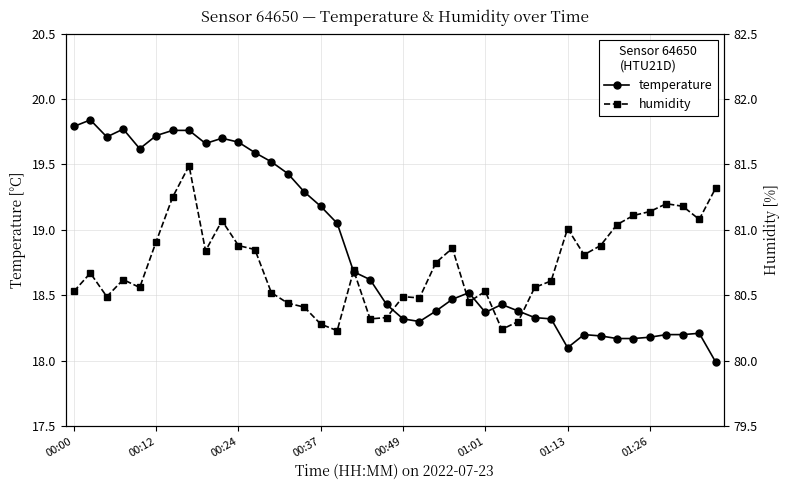

What is the maximum value shown in the chart?

81.5